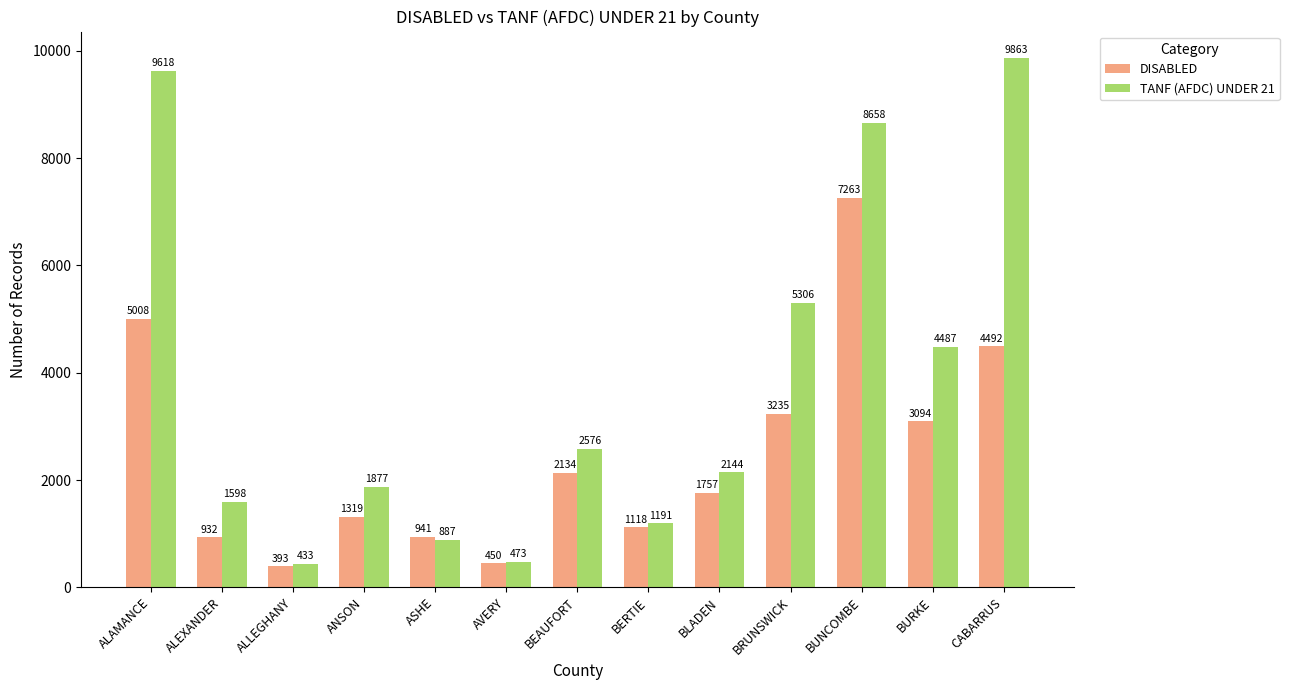

What is the label of the 12th bar from the left?

BURKE